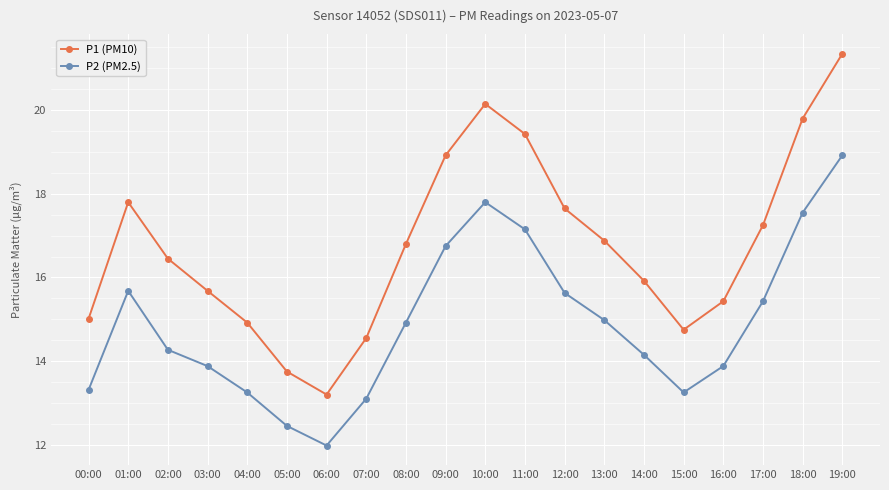

What is the sum of the P1 (PM10) values at 06:00 and 11:00?

32.6